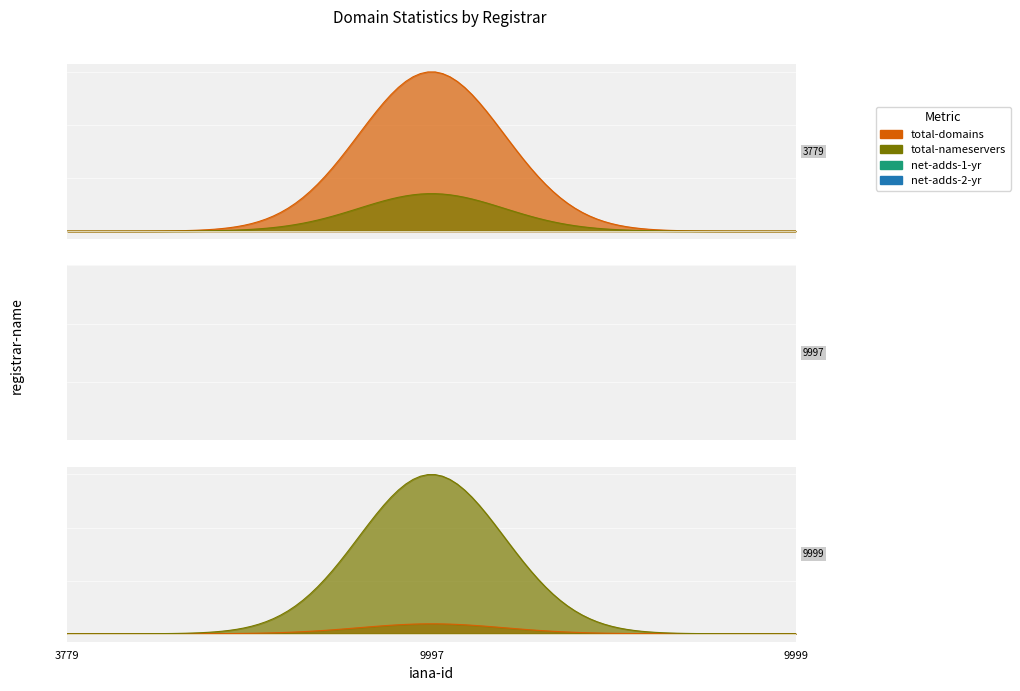

Which series has the largest total across all categories?

total-nameservers